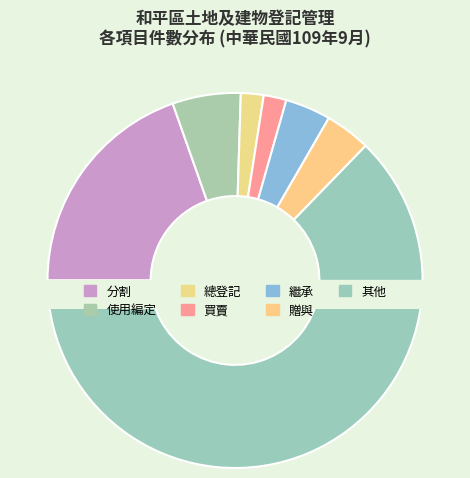

How many segments does this pie chart have?

7